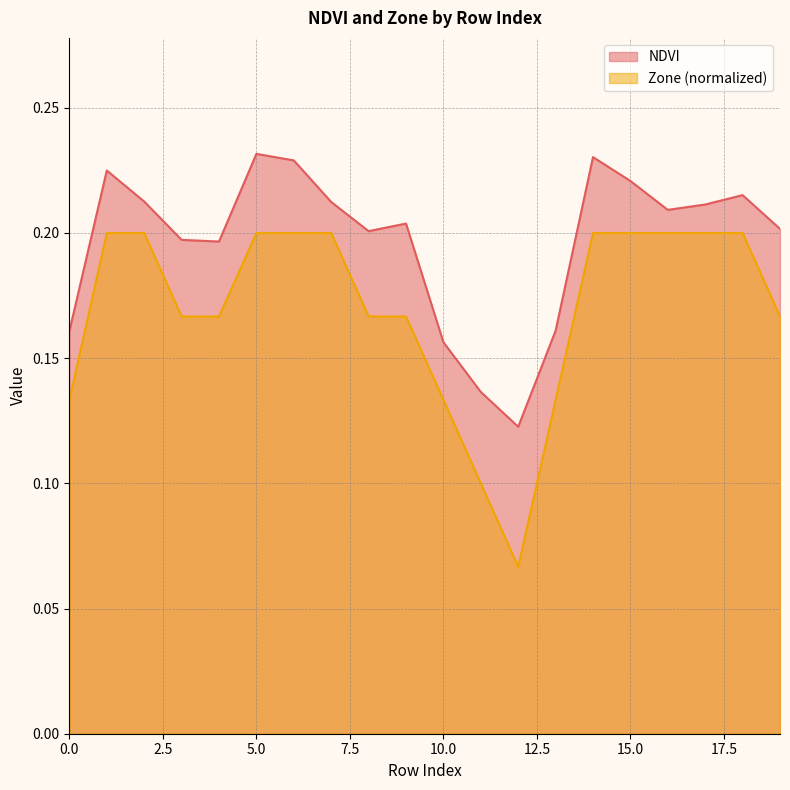

What are all the series names shown in the legend?

NDVI, Zone (normalized)